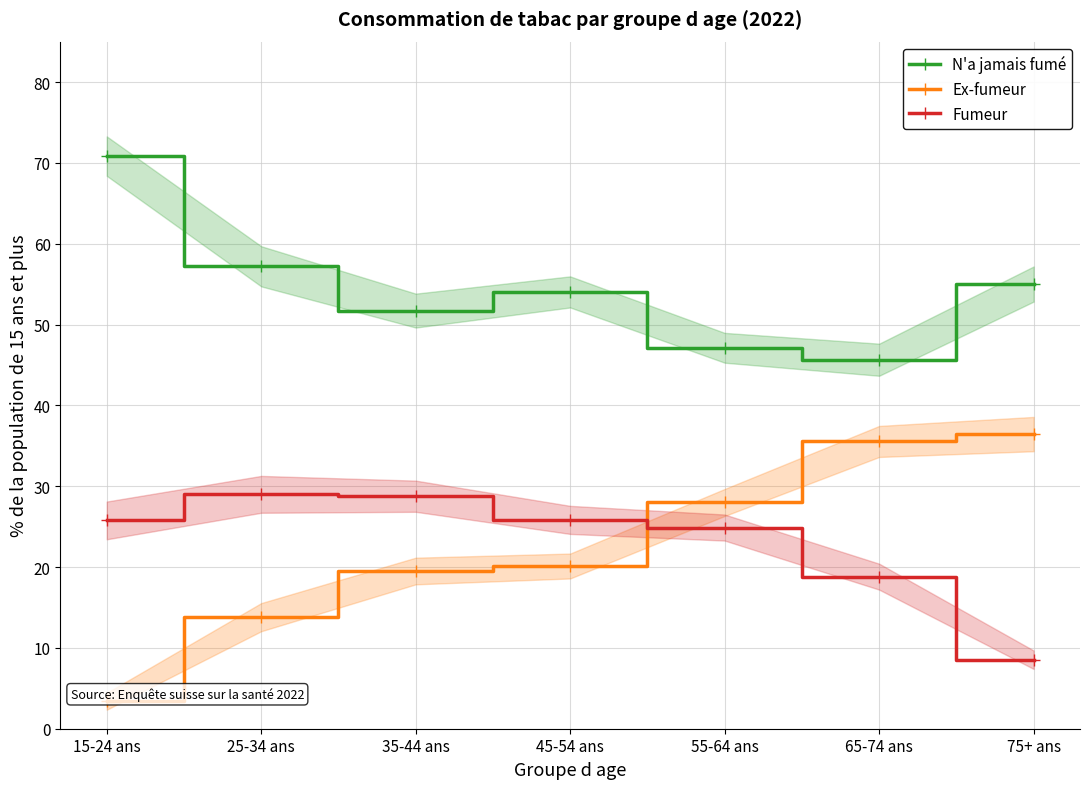

What are all the series names shown in the legend?

N'a jamais fumé, Ex-fumeur, Fumeur